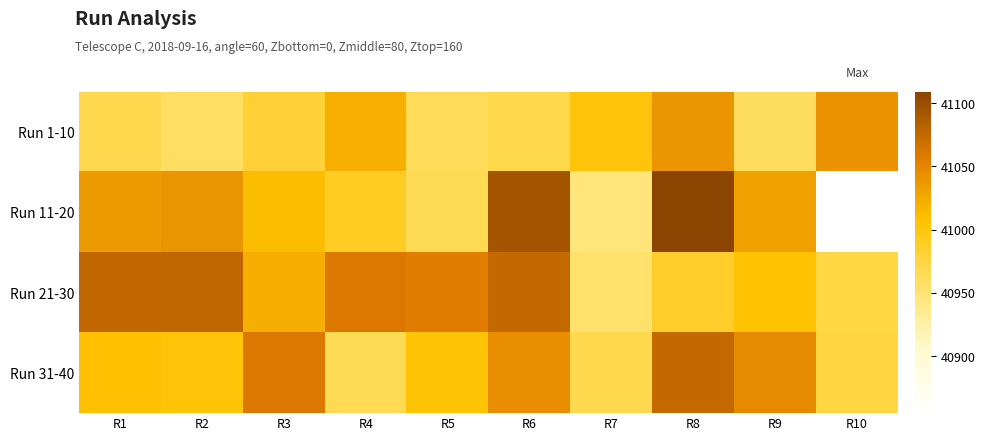

Rank the series at R9 from lowest to highest value.

Run 1-10, Run 21-30, Run 11-20, Run 31-40